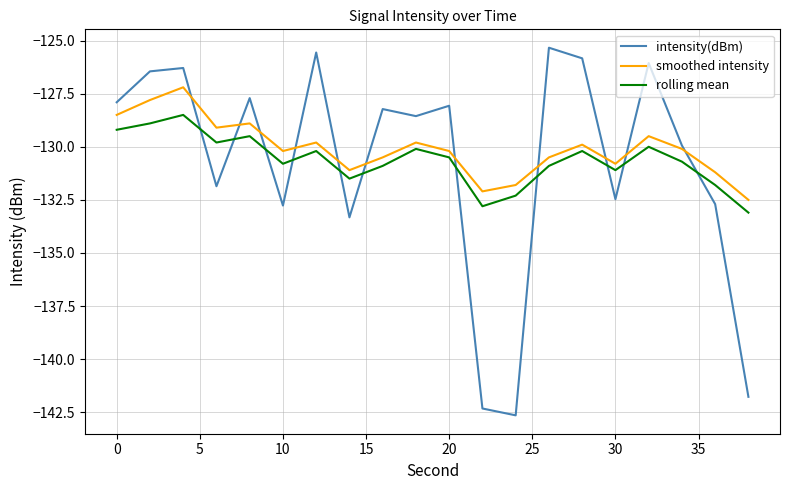

Which series has the widest spread of values?

intensity(dBm)